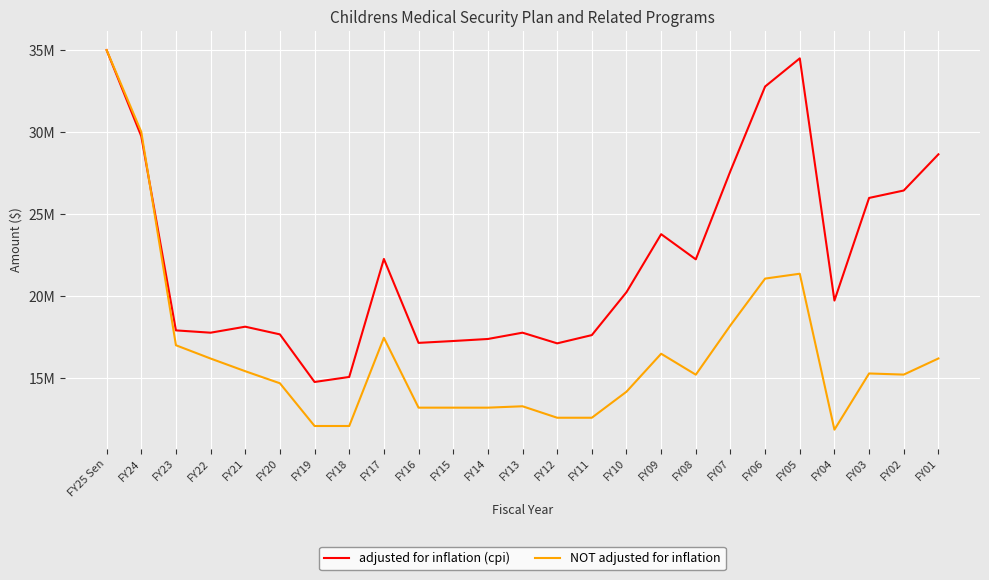

How many data points does each series have?

25